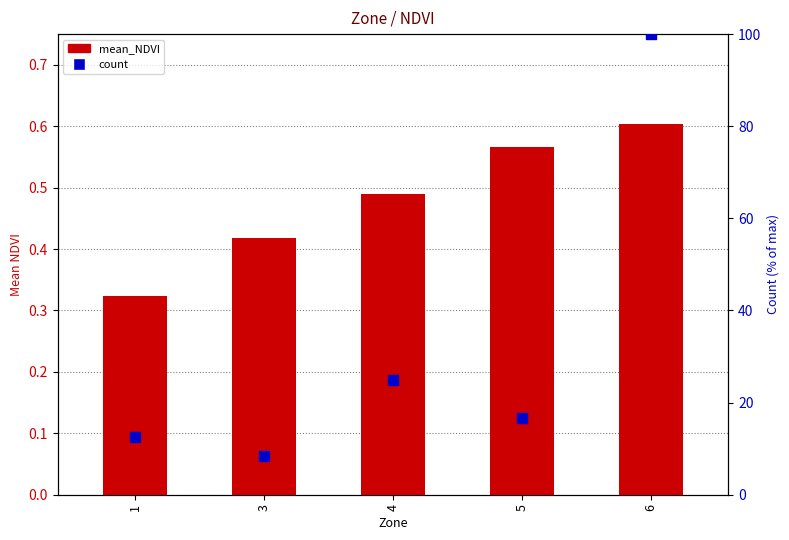

Which series reaches the minimum Y coordinate?

mean_NDVI